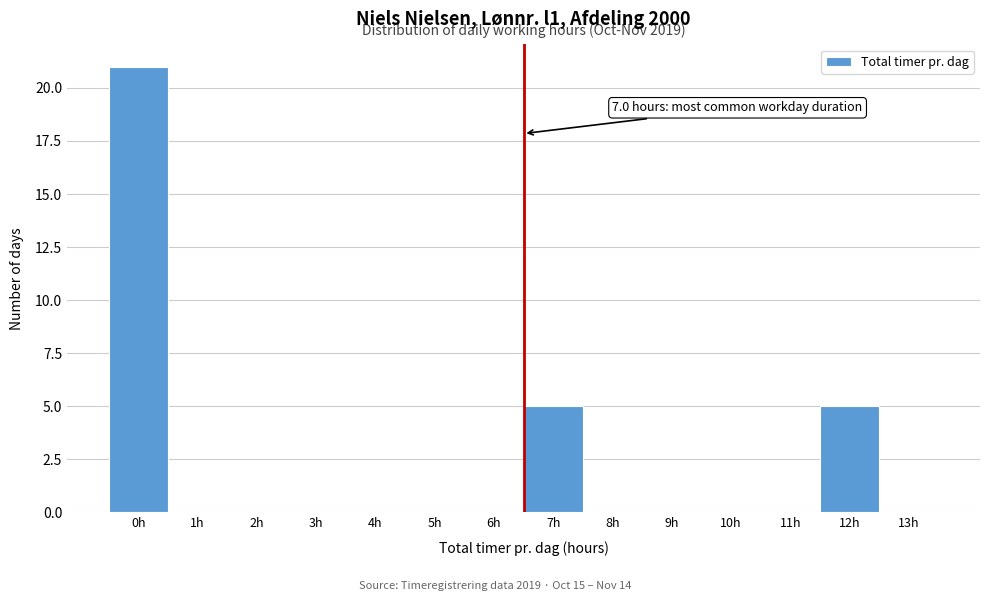

Reading left to right, extract all data points from this chart.

0h=21	1h=0	2h=0	3h=0	4h=0	5h=0	6h=0	7h=5	8h=0	9h=0	10h=0	11h=0	12h=5	13h=0